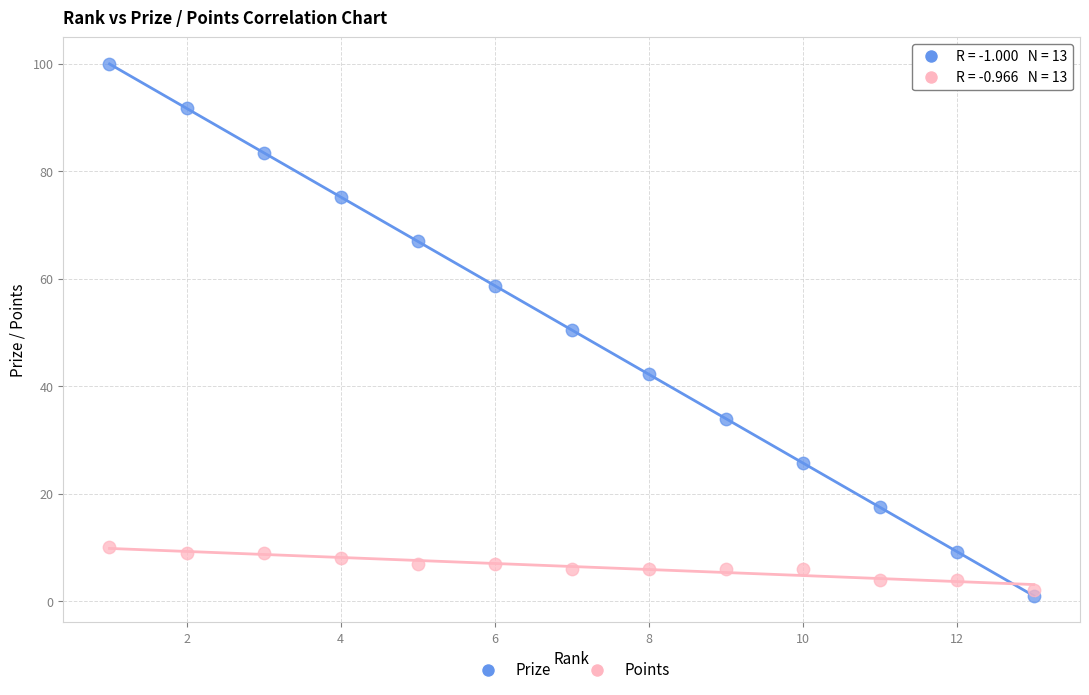

Which series has the widest spread of Y values?

Prize